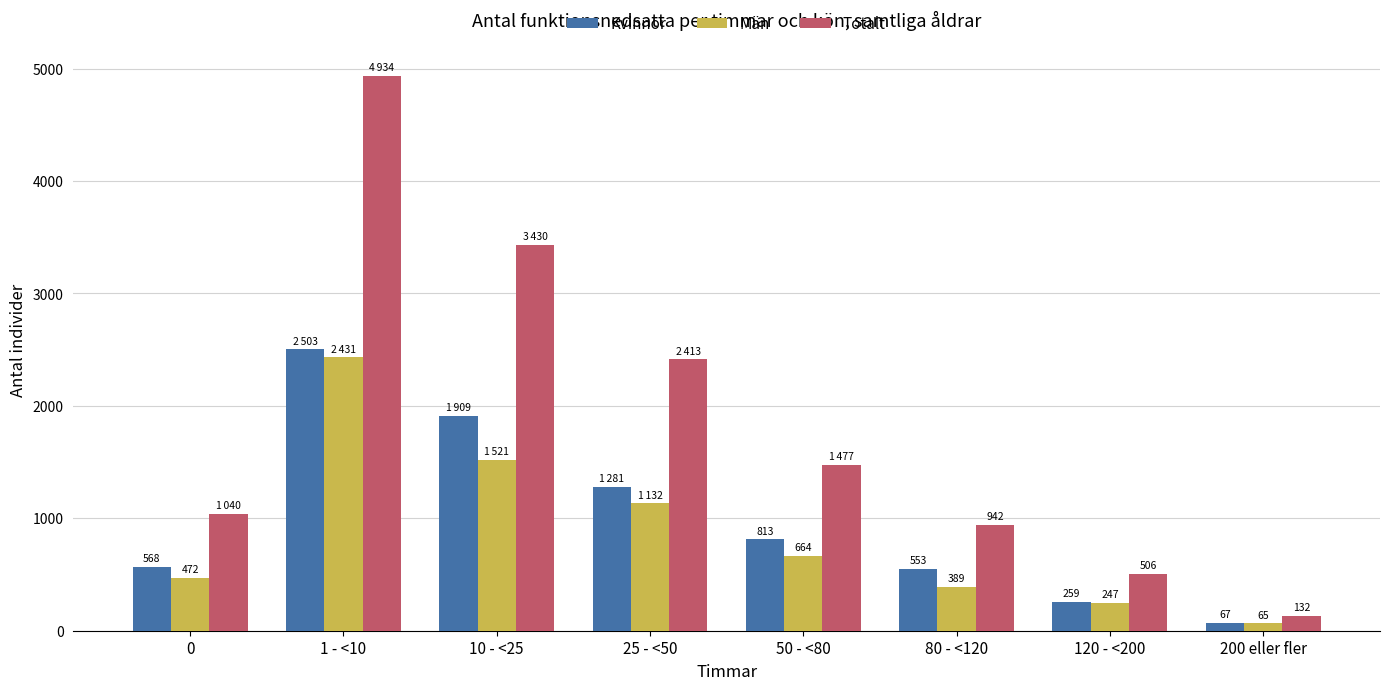

Which series changed the most between 1 - <10 and 10 - <25?

Totalt